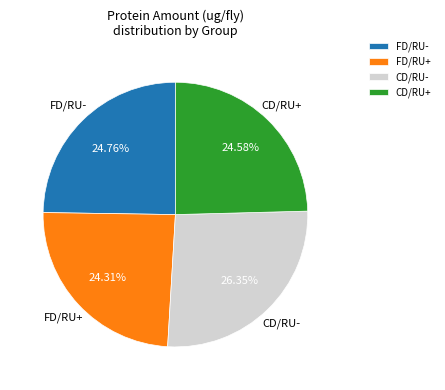

Which category has the biggest portion of the pie?

CD/RU-